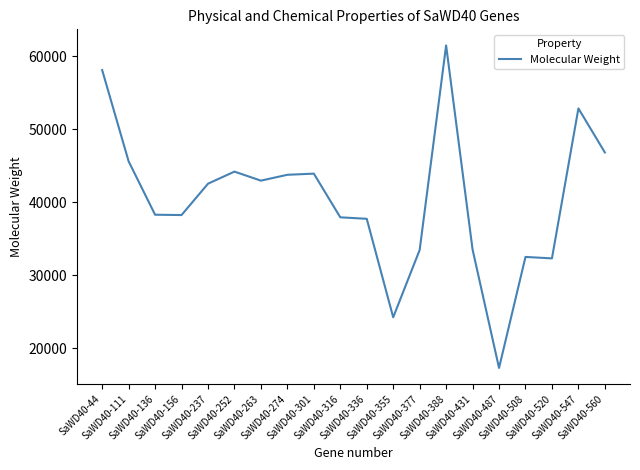

The chart shows a value of 54205.4 at SaWD40-431. True or false?

False